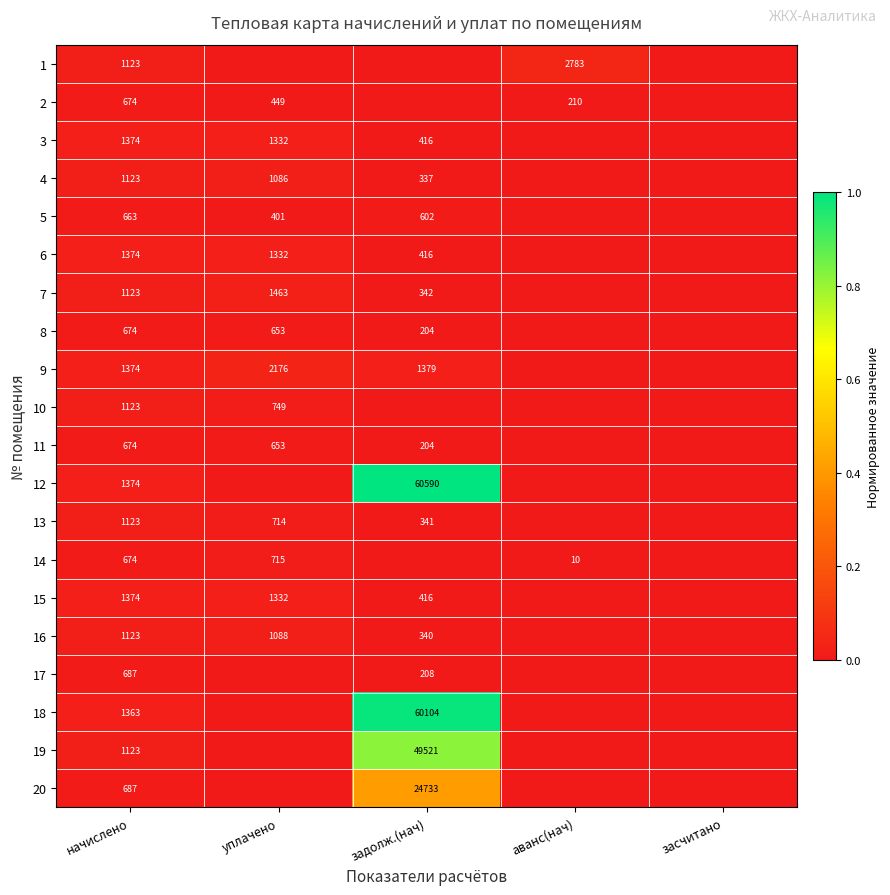

The value of 2 at начислено is 1198. True or false?

False